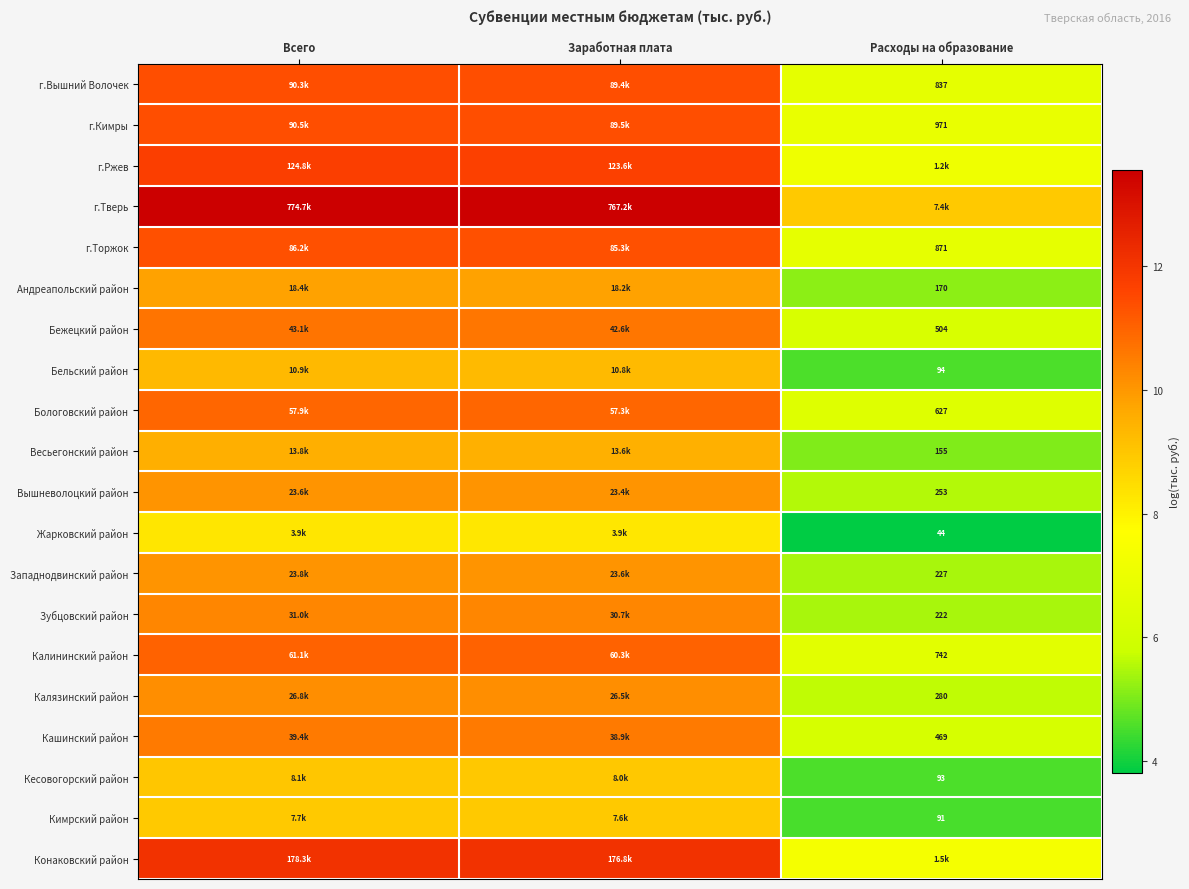

At how many categories does at least one series exceed 8?

3